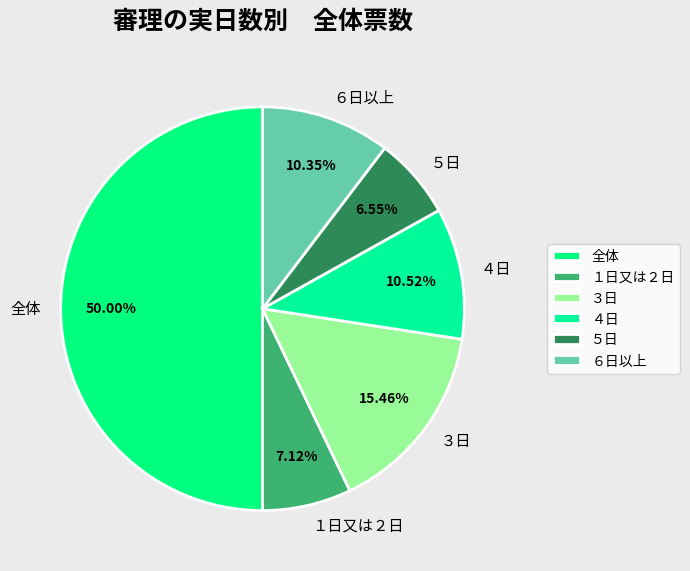

True or false: １日又は２日 accounts for 19% of the total.

False